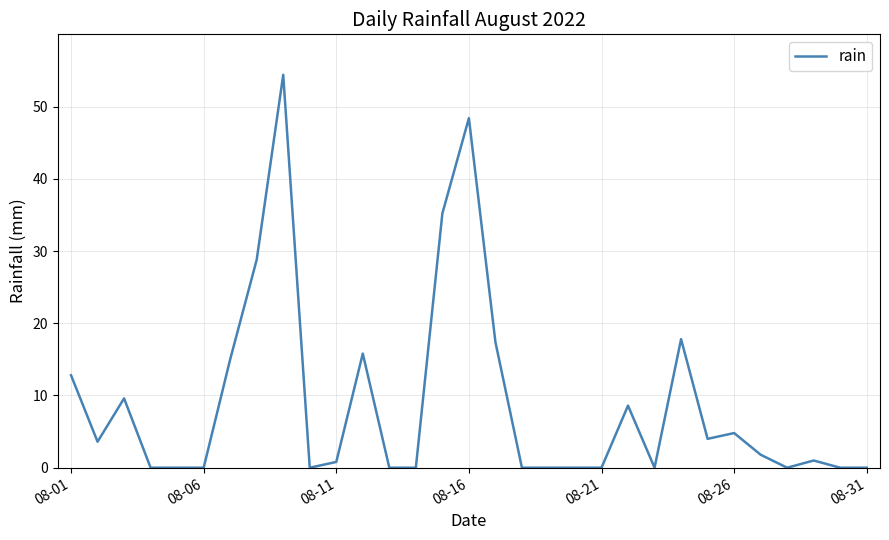

What is the maximum value shown in the chart?

54.4